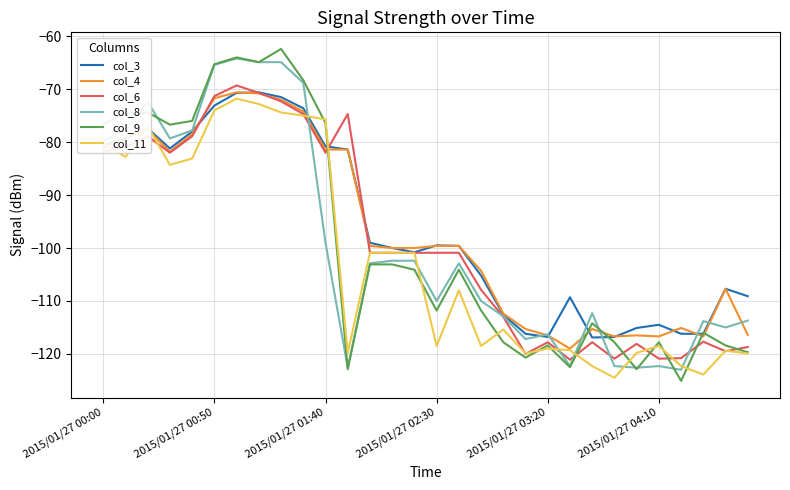

What is the highest value of the col_8 series?

-64.2